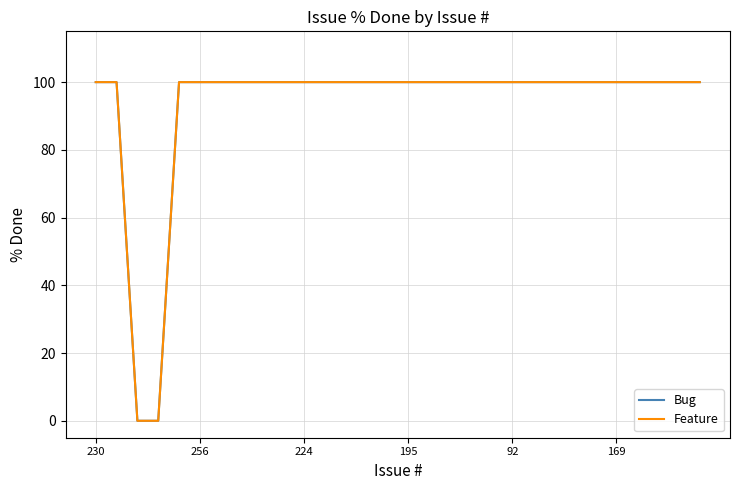

Does the chart display data point markers on the line(s)?

No